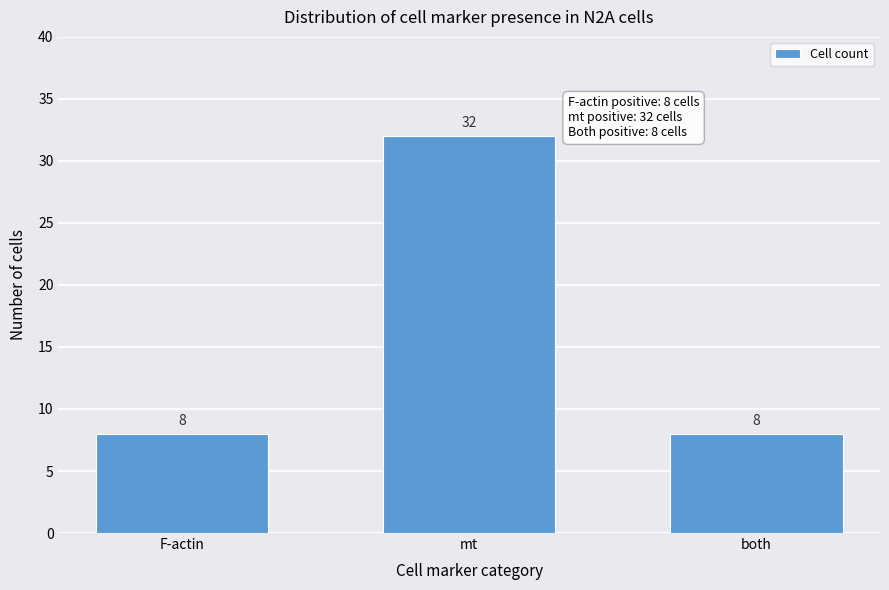

Reading left to right, transcribe all the data shown in this chart.

F-actin=8	mt=32	both=8